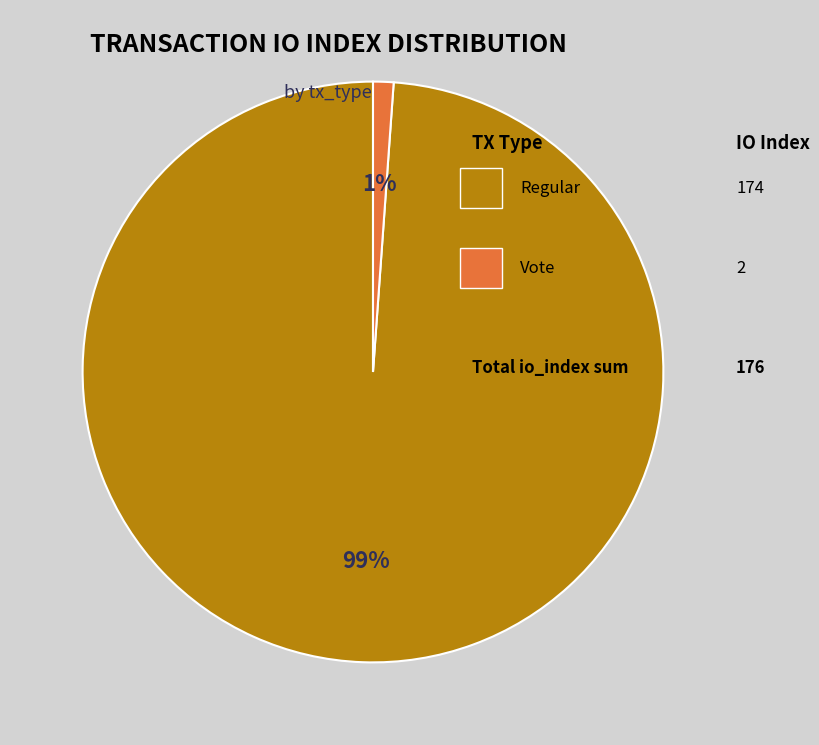

To the nearest percent, what is the average slice percentage?

50%